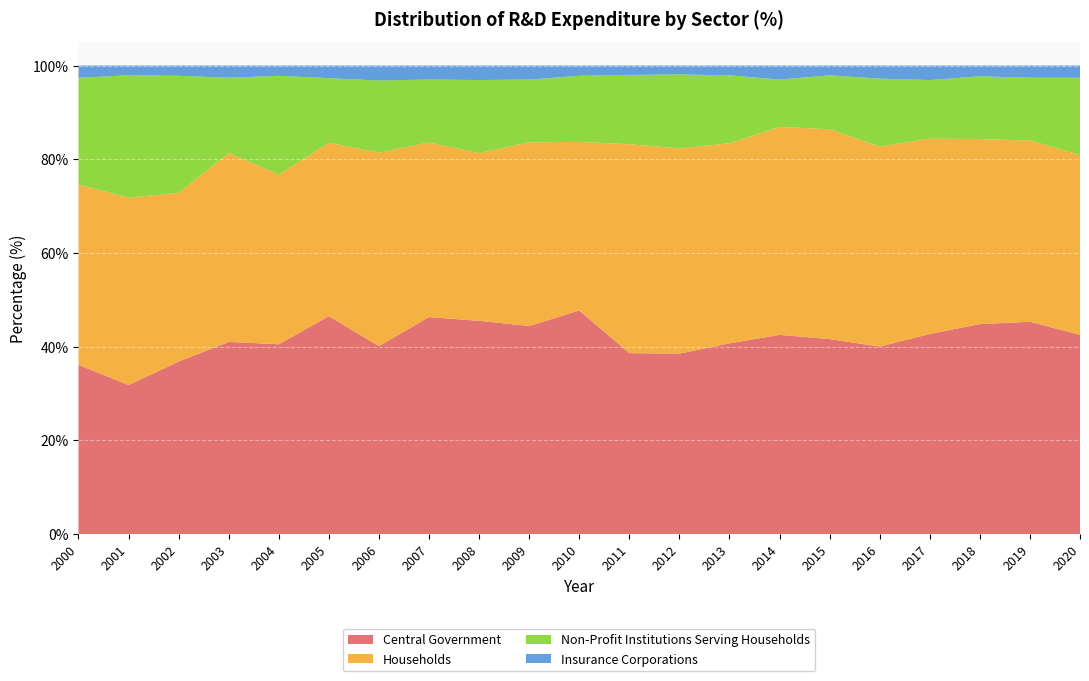

Reading left to right, extract all data points from this chart.

Central Government: 36.1	31.8	36.8	41.0	40.5	46.5	40.1	46.3	45.5	44.4	47.7	38.6	38.5	40.7	42.5	41.6	40.0	42.7	44.8	45.3	42.5
Households: 38.5	40.0	36.0	40.3	36.2	37.0	41.3	37.3	35.8	39.2	36.0	44.6	43.8	42.7	44.4	44.8	42.7	41.7	39.5	38.7	38.4
Non-Profit Institutions Serving Households: 22.8	26.1	25.0	16.1	21.1	13.8	15.4	13.4	15.6	13.4	14.1	14.8	15.8	14.5	10.1	11.5	14.5	12.5	13.4	13.4	16.5
Insurance Corporations: 2.6	2.1	2.2	2.6	2.2	2.7	3.2	3.0	3.1	3.0	2.2	2.0	1.9	2.1	3.0	2.1	2.8	3.1	2.3	2.6	2.6